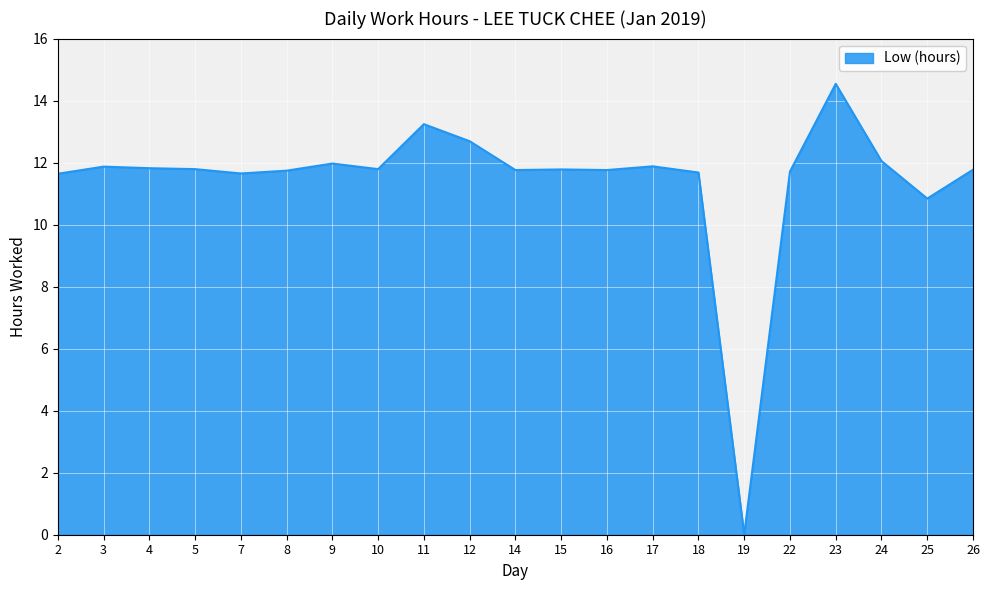

What is the ratio of the value at 26 to the value at 15?

1.0